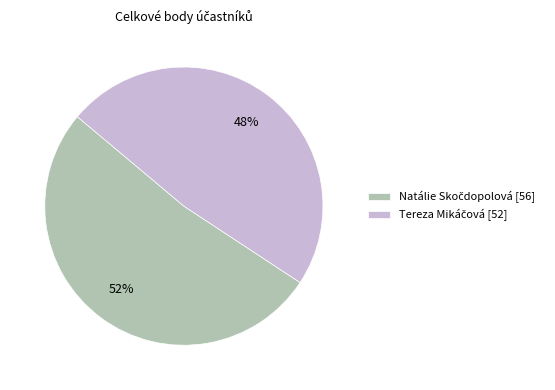

To the nearest percent, what is the average slice percentage?

50%